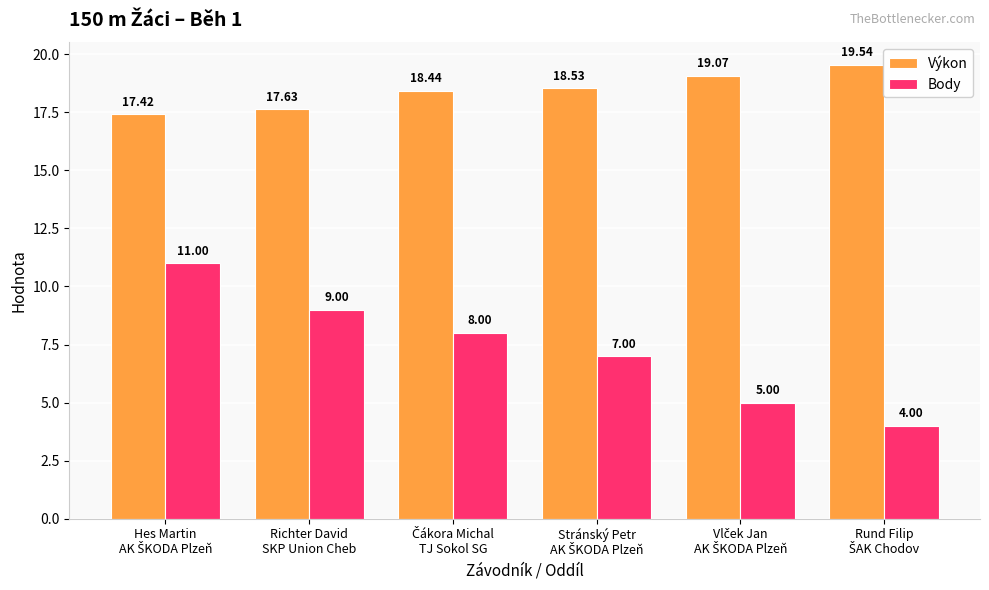

Which series has the largest range (max minus min)?

Body